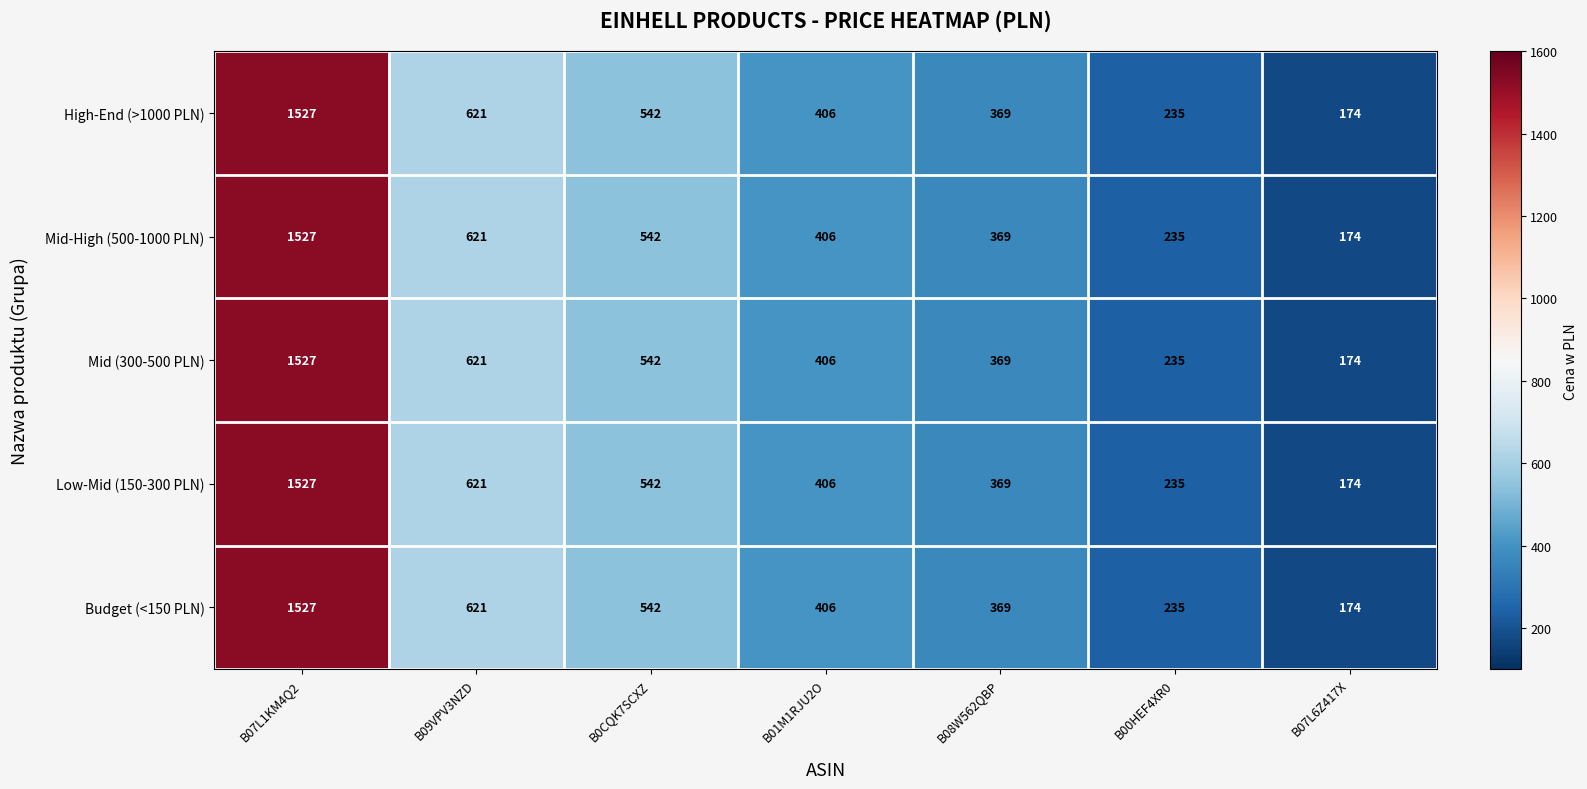

List the labels in order of Low-Mid (150-300 PLN) value, smallest first.

B07L6Z417X, B00HEF4XR0, B08W562QBP, B01M1RJU2O, B0CQK7SCXZ, B09VPV3NZD, B07L1KM4Q2